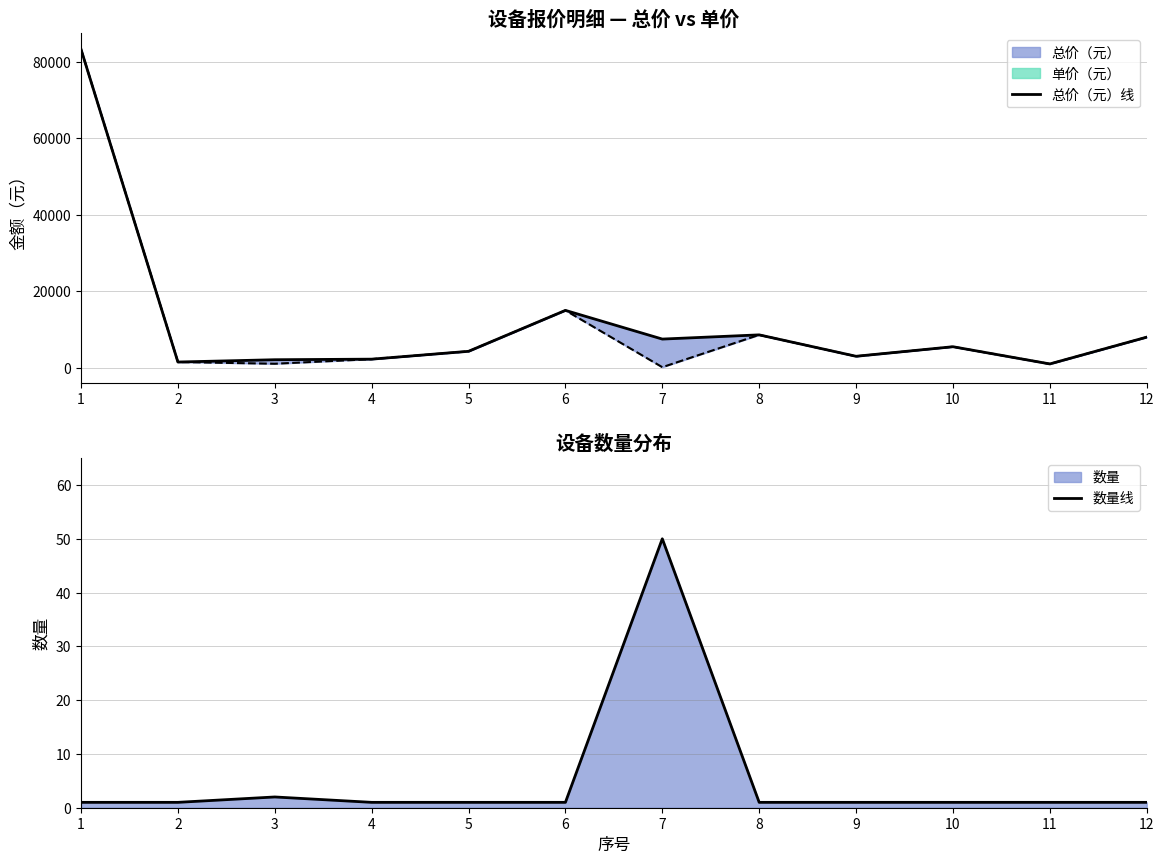

What is the value of the 总价（元）线 point at the 6th from the left?

15000